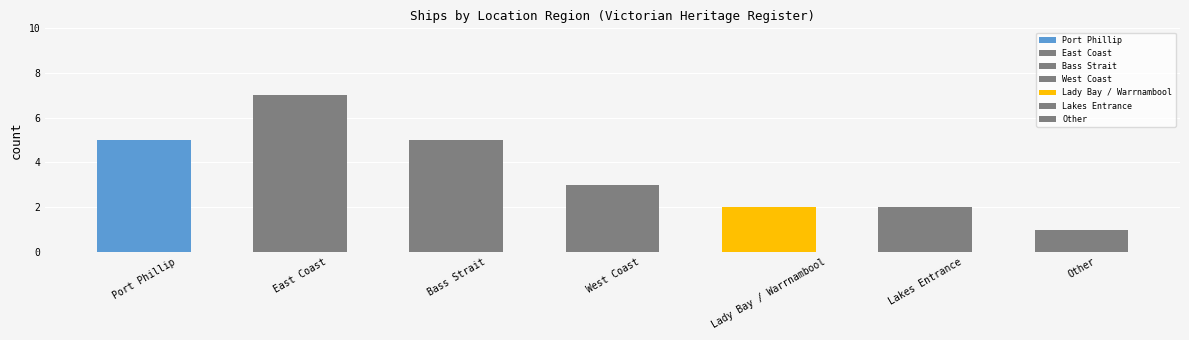

How many values are below 3?

3